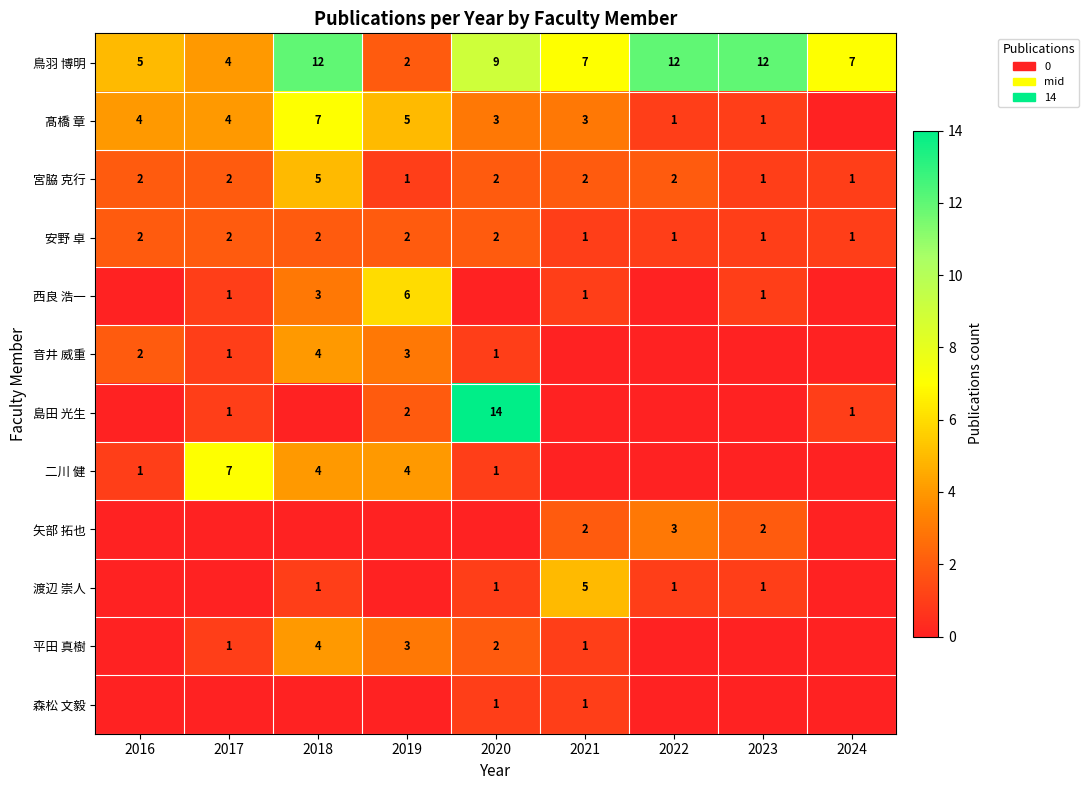

At how many categories does at least one series exceed 1?

9